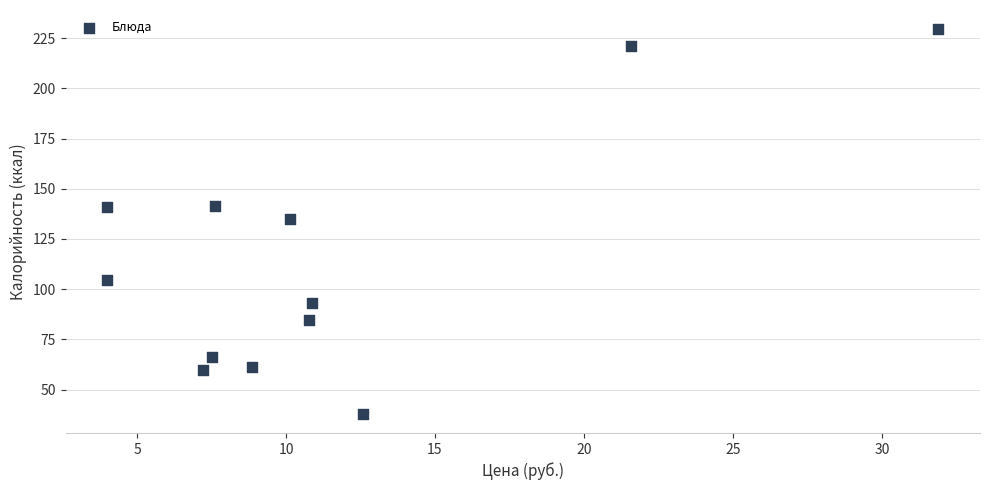

What is the average Y value?

114.6